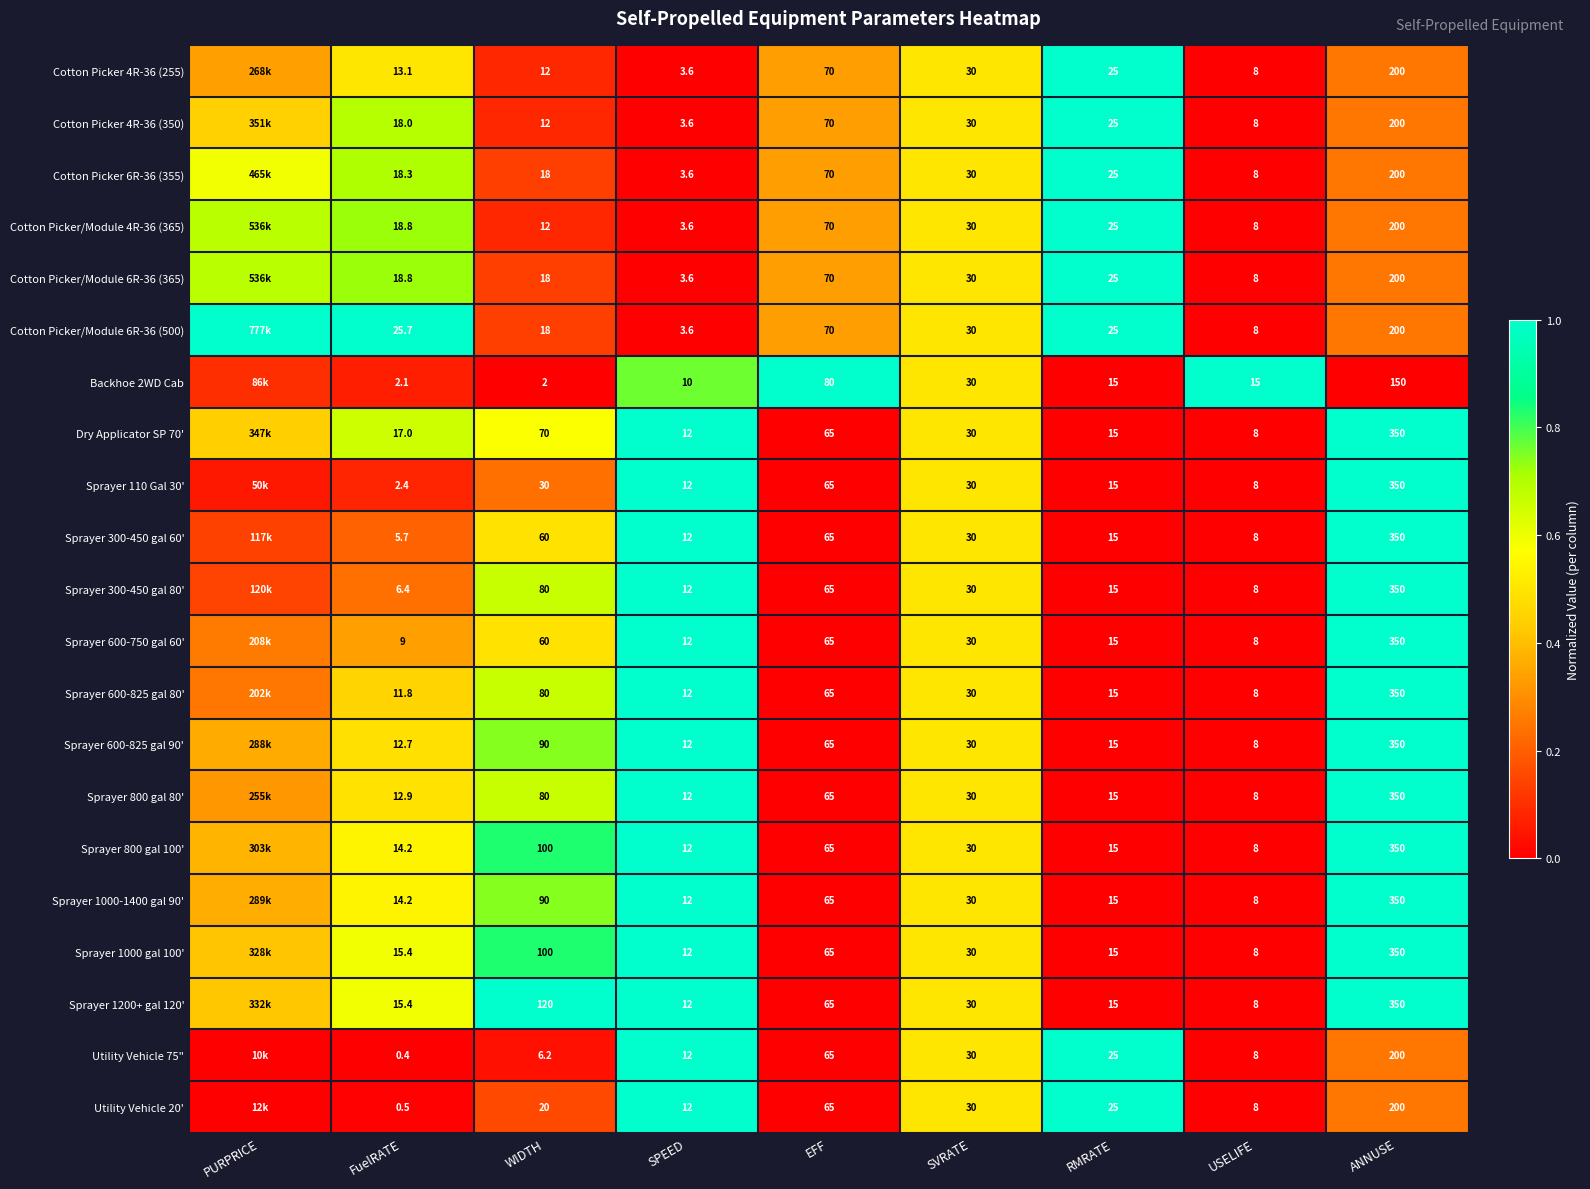

How many series are shown in this chart?

21